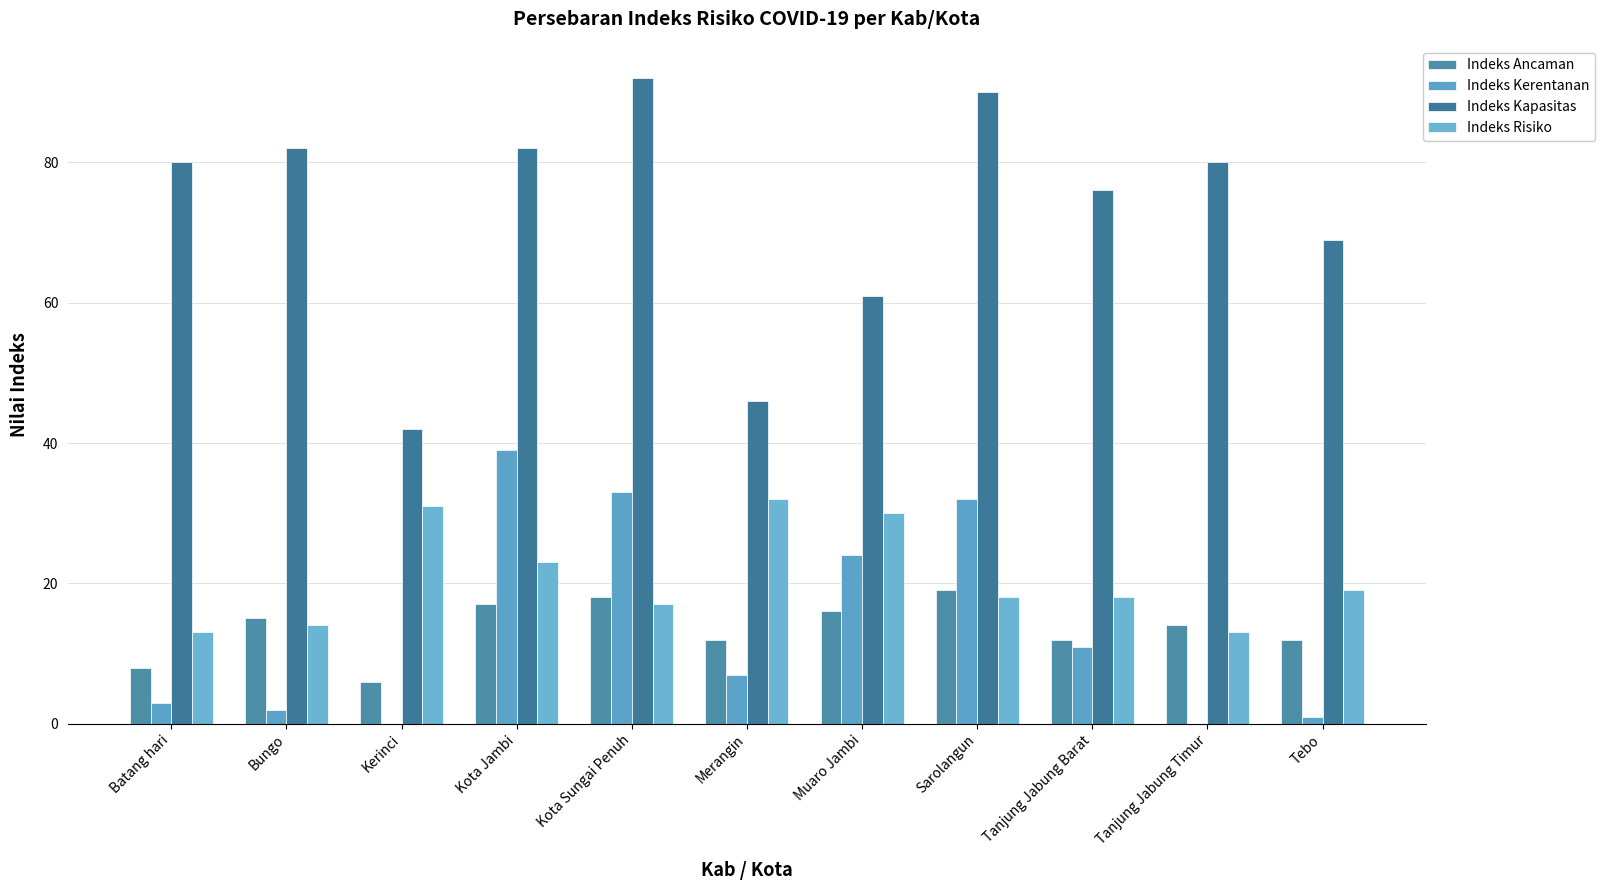

Between Kota Sungai Penuh and Sarolangun, which is larger?

Sarolangun